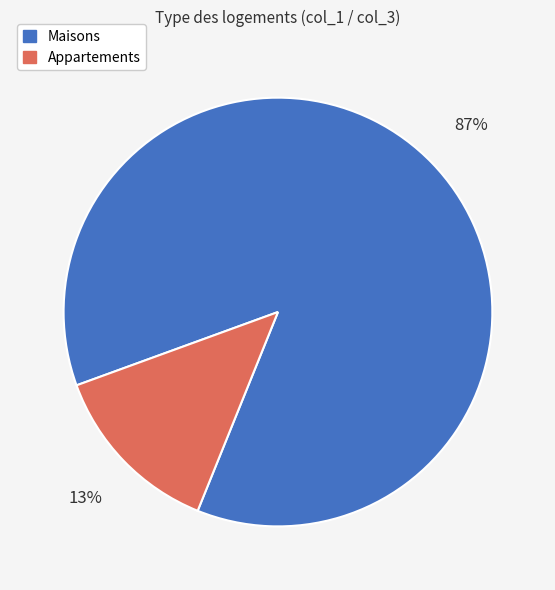

To the nearest percent, what is the average slice percentage?

50%